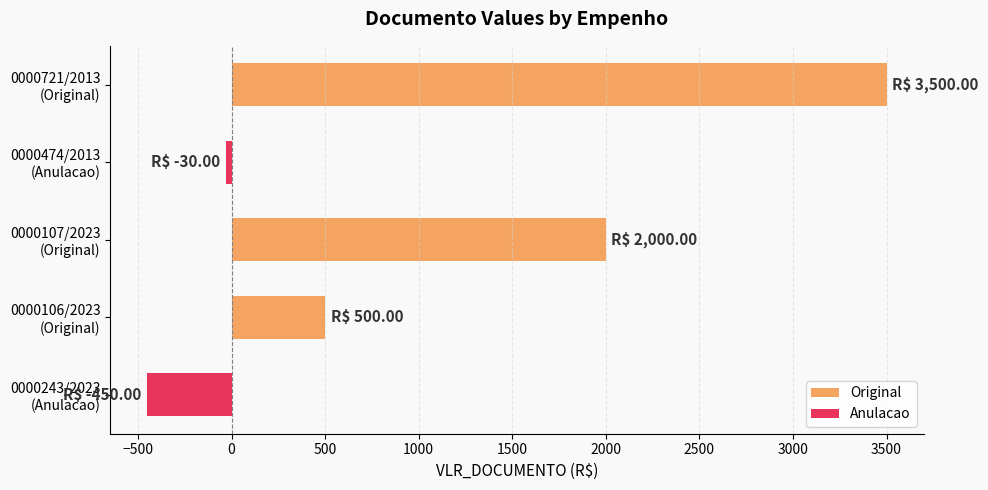

What is the average value?

1104